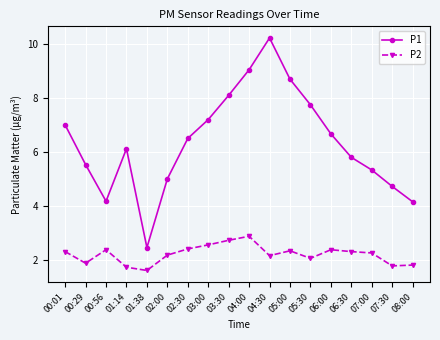

Between 00:01 and 05:00, which series saw the biggest shift?

P1